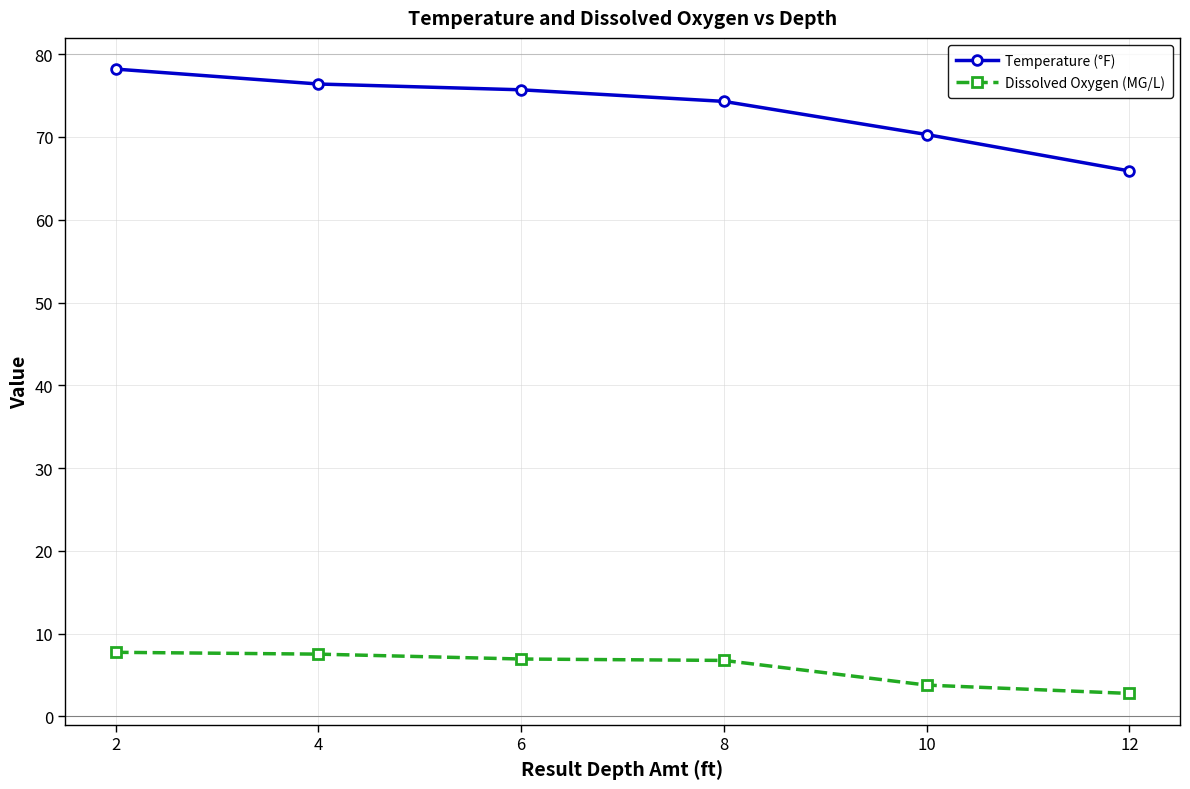

Which series has the widest spread of values?

Temperature (°F)